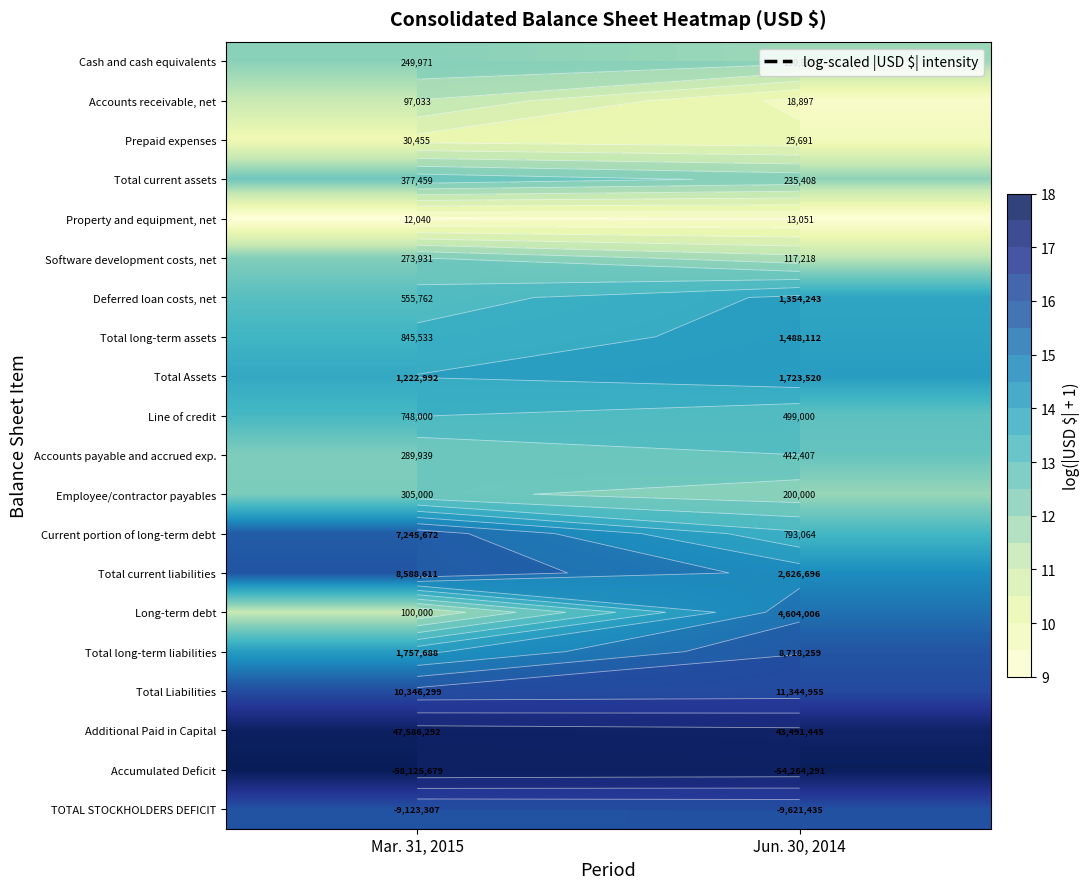

What is the average value of the Additional Paid in Capital series?

17.6